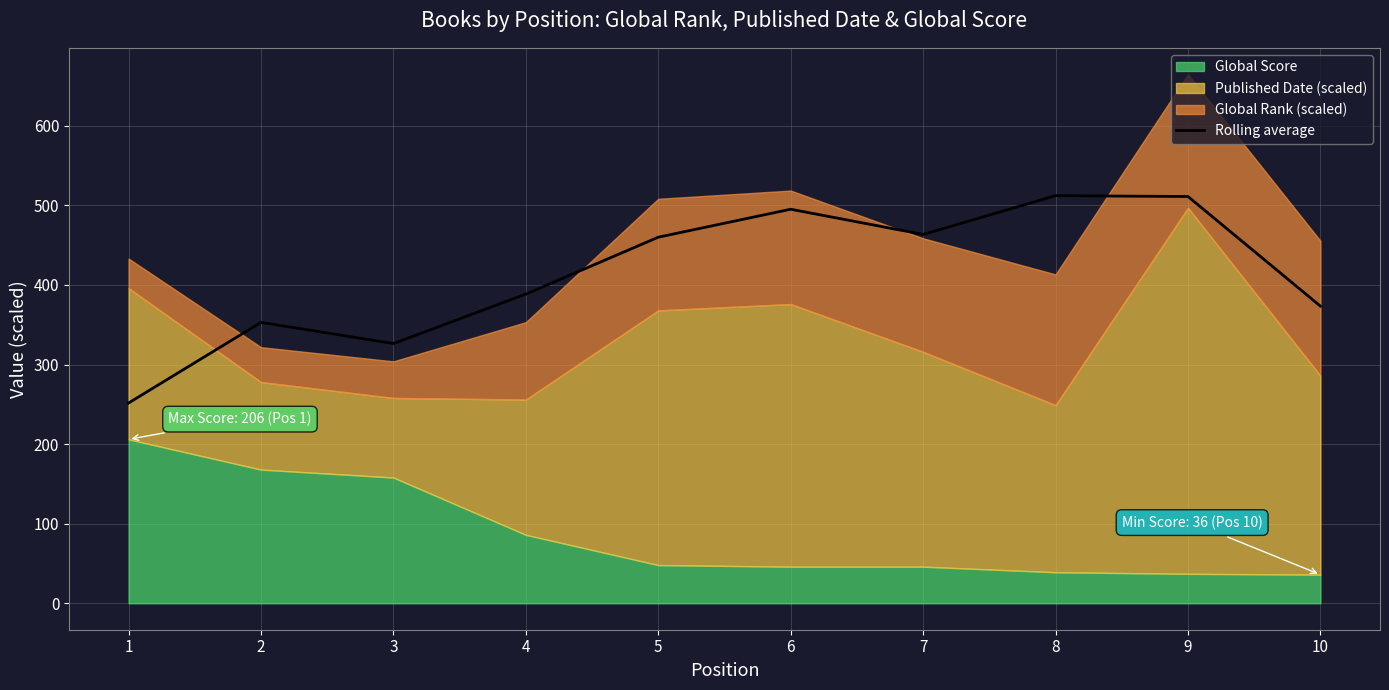

Approximately how many times larger is the value at 9 compared to 1?

2.0